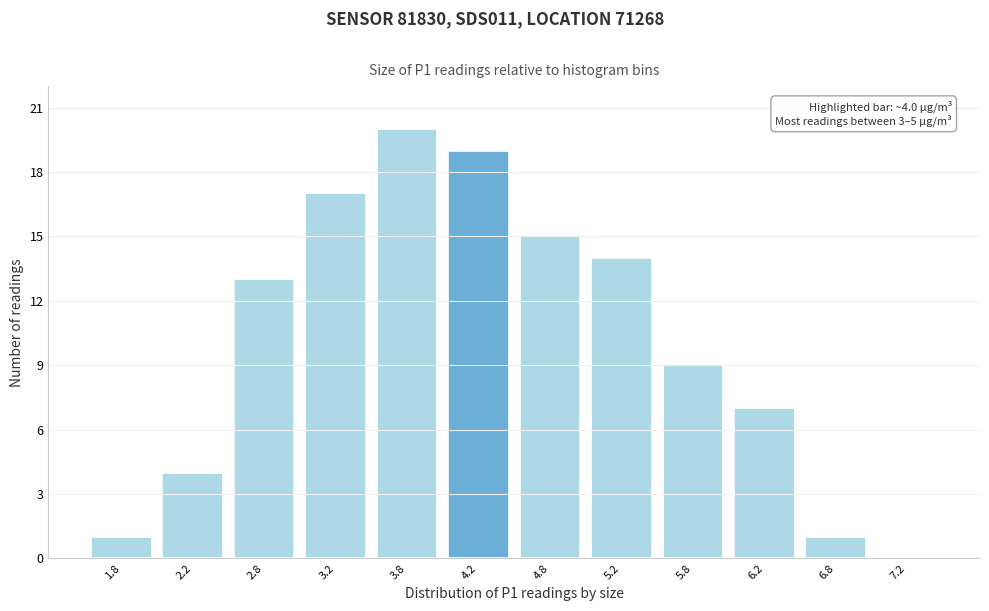

Which range on the x-axis has the tallest bar?

3.5 to 4.0